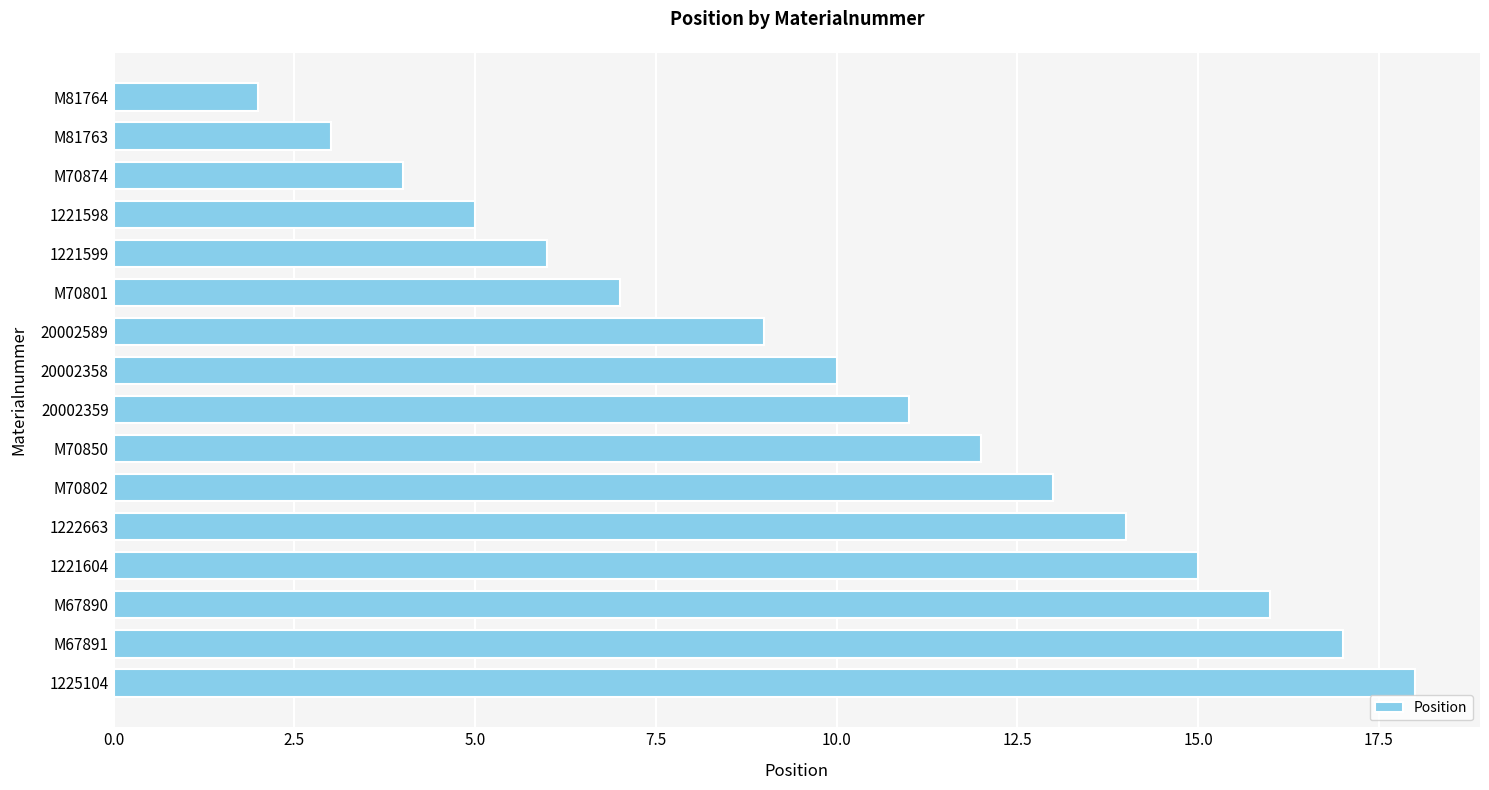

What position from the top is M81763?

2